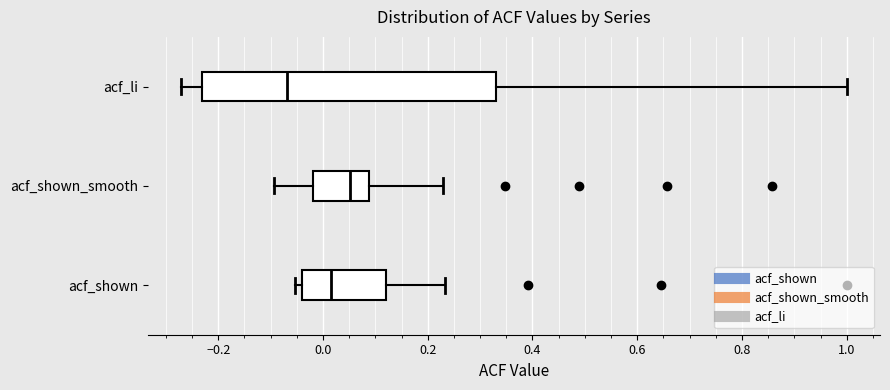

Reading bottom to top, read every box against the x-axis: the position of its median line, the range the box covers, and the ends of its whiskers. The values are not printed on the chart, so give them approximately, as read against the axis.

acf_shown: median 0.02, box -0.04 to 0.12, whiskers -0.06 to 0.24
acf_shown_smooth: median 0.06, box -0.02 to 0.08, whiskers -0.10 to 0.24
acf_li: median -0.06, box -0.24 to 0.34, whiskers -0.28 to 1.00